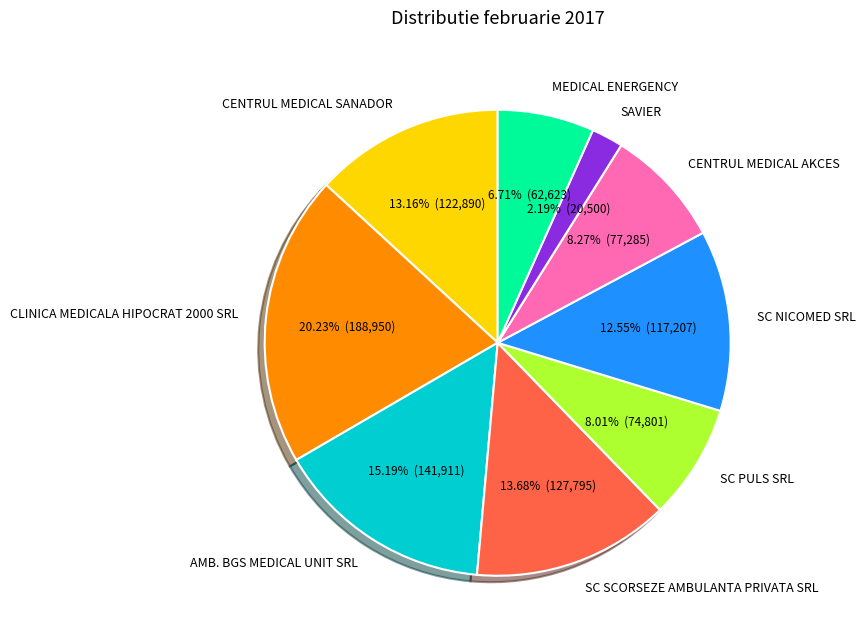

What percentage is the CLINICA MEDICALA HIPOCRAT 2000 SRL slice, to the nearest percent?

20%